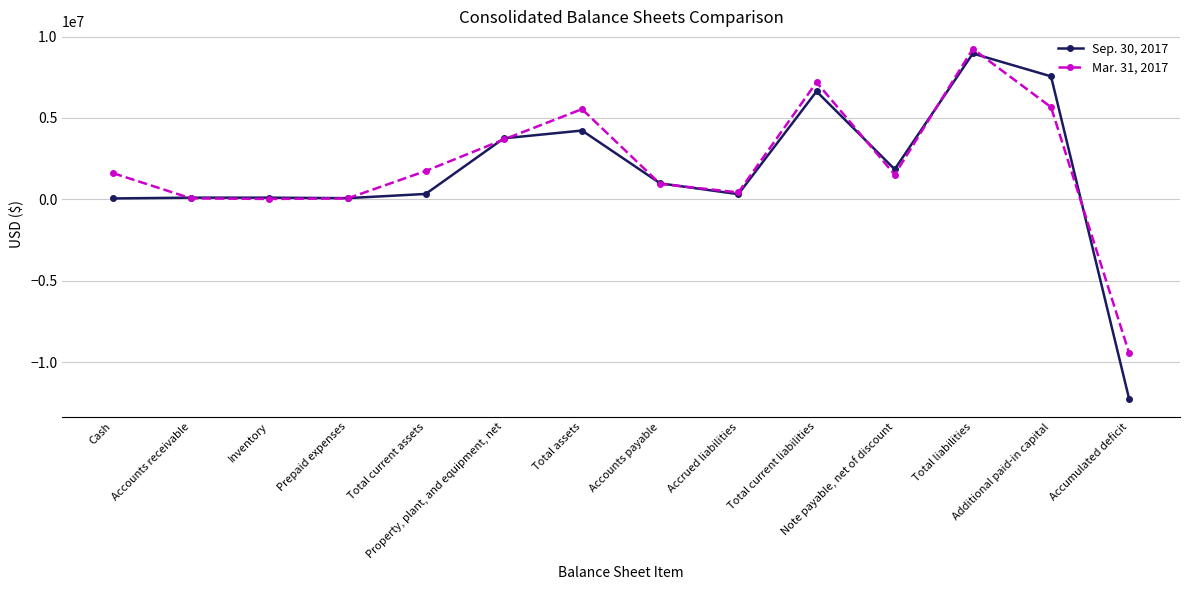

The Mar. 31, 2017 series shows 56835 at Accounts receivable. True or false?

True